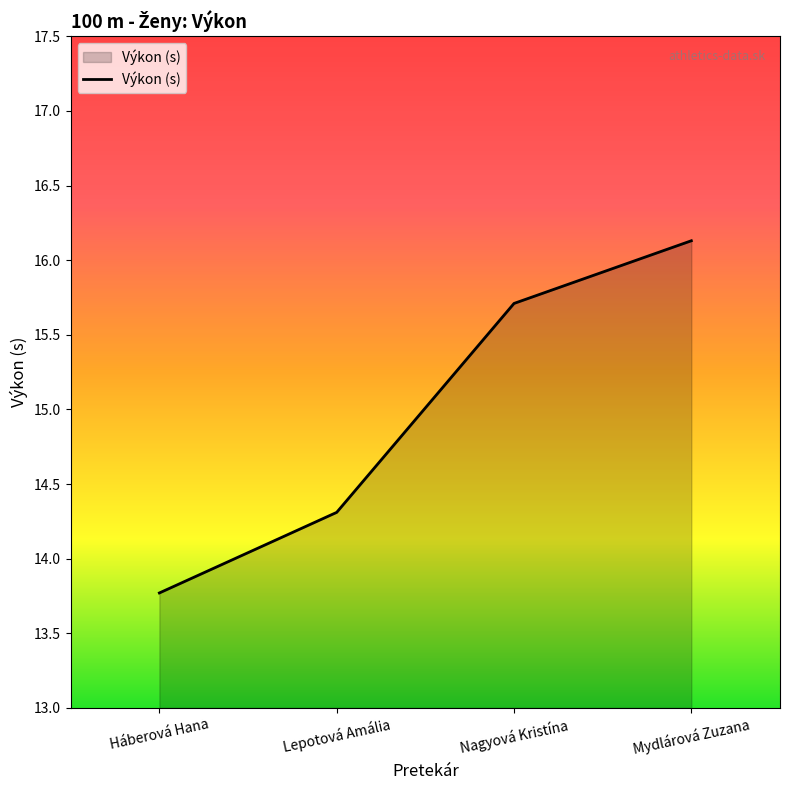

Which has a higher value, Lepotová Amália or Nagyová Kristína?

Nagyová Kristína